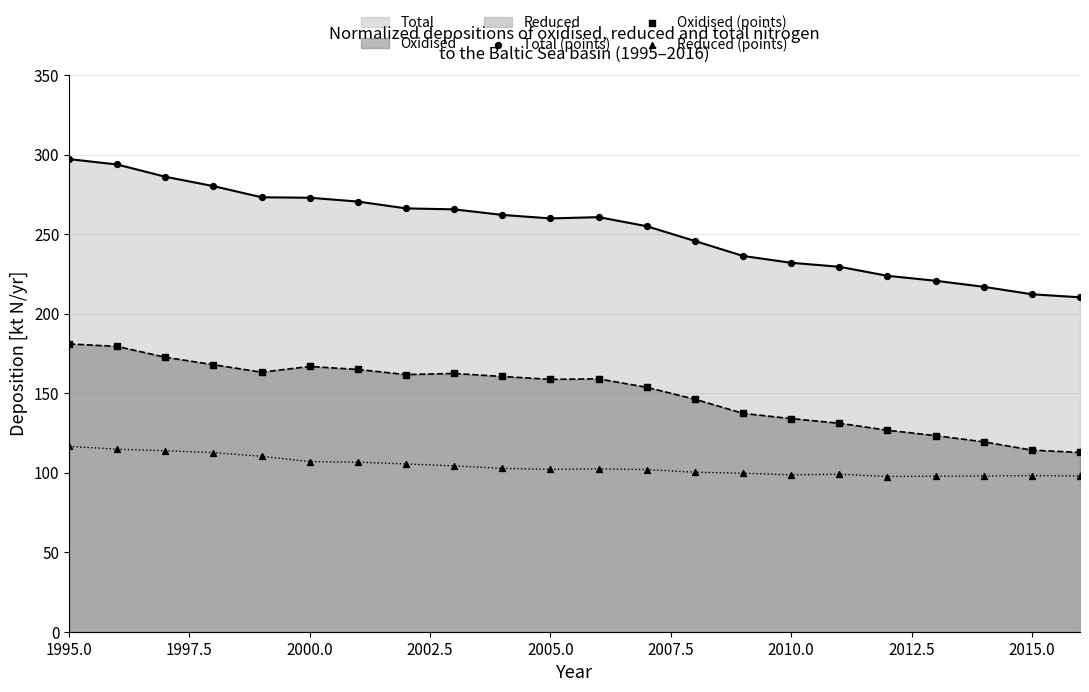

At how many categories does at least one series exceed 222?

18